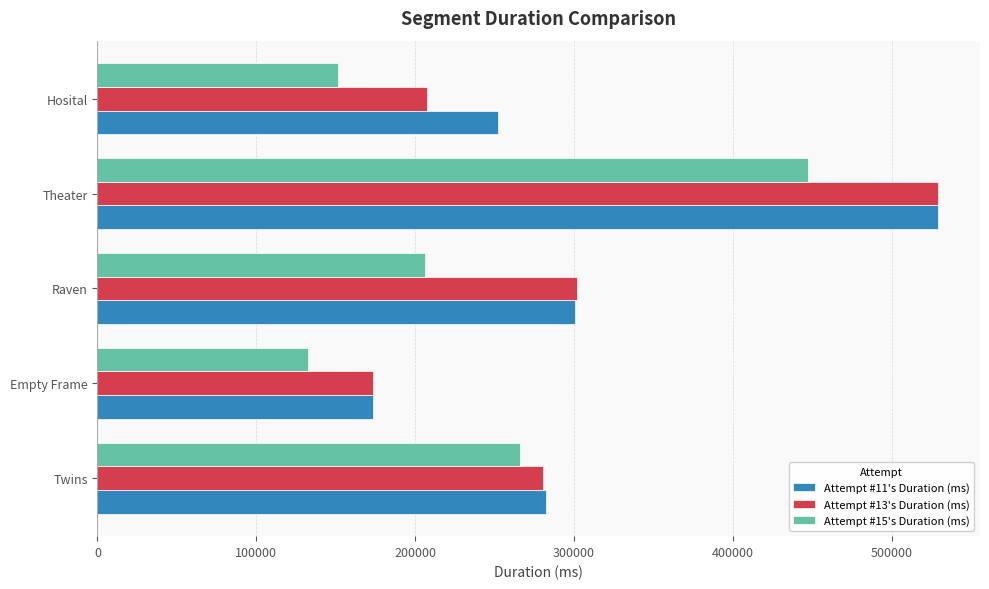

What is the maximum value for Attempt #11's Duration (ms)?

529150